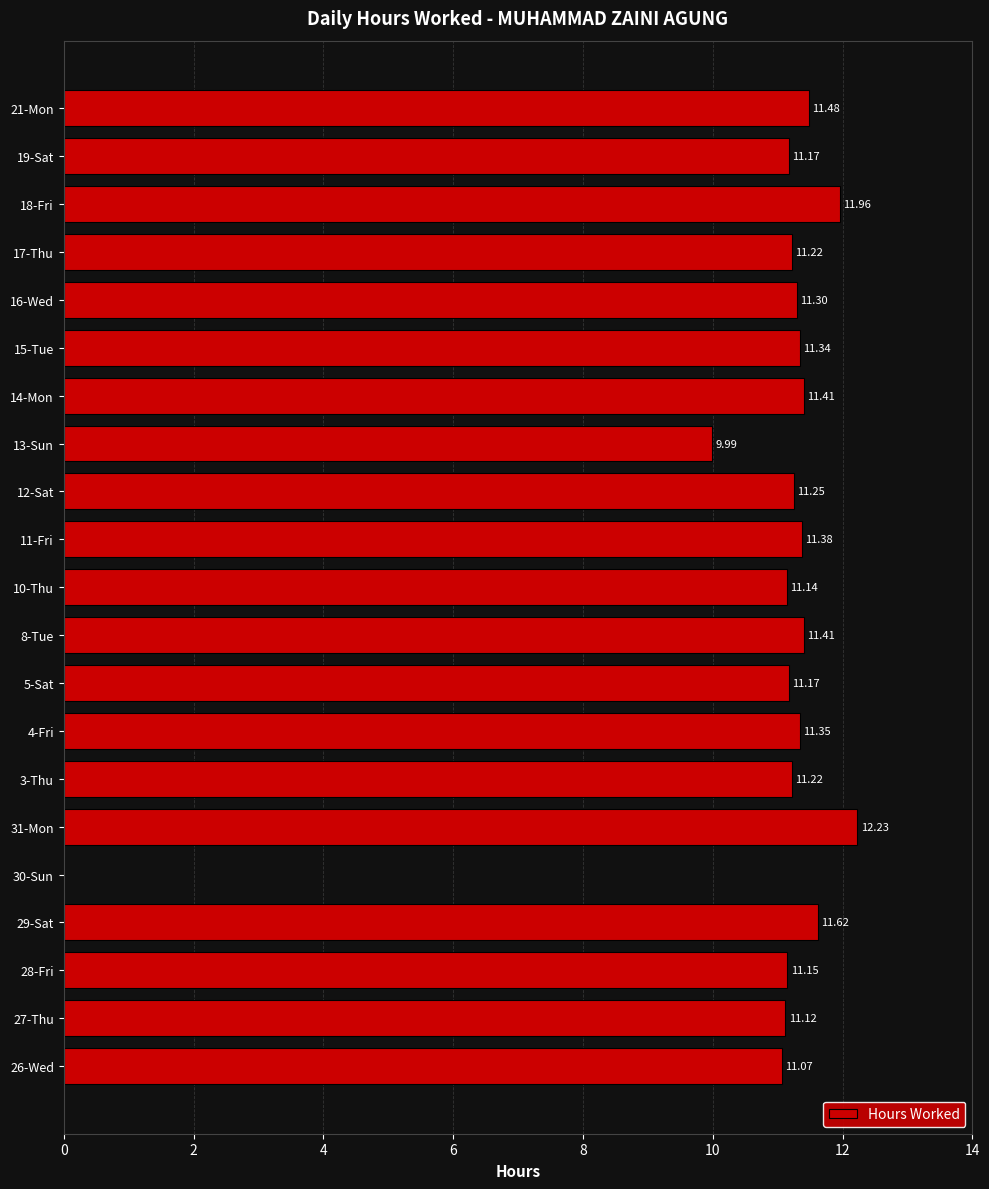

Which label corresponds to the largest value in the chart?

31-Mon